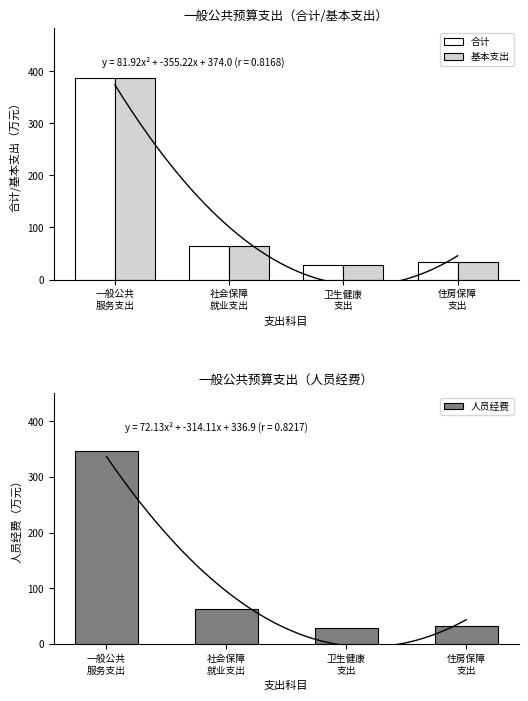

At how many categories does at least one series exceed 171?

1